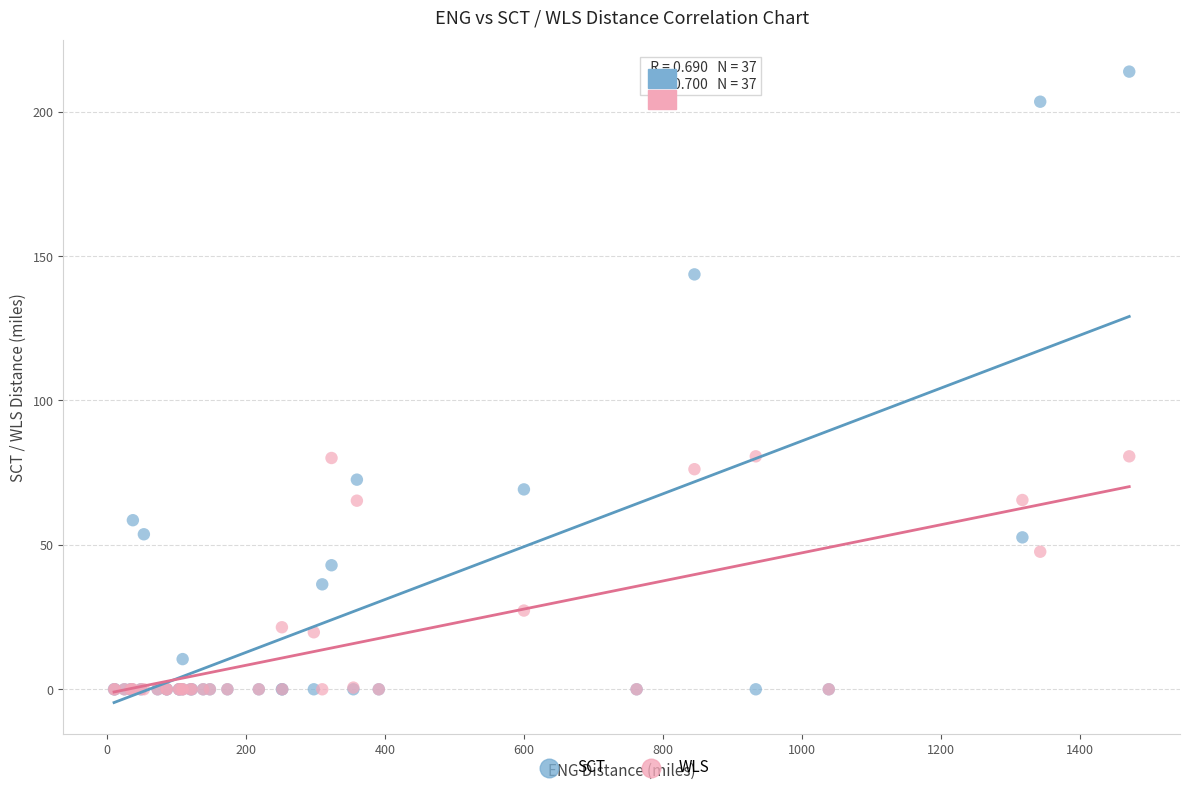

Which series has the largest Y range (max minus min)?

SCT